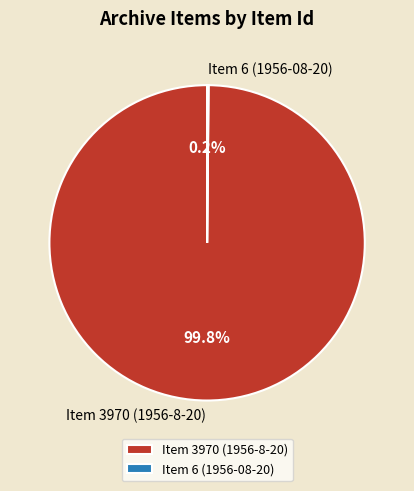

Which slice represents more than half of the pie?

Item 3970 (1956-8-20)